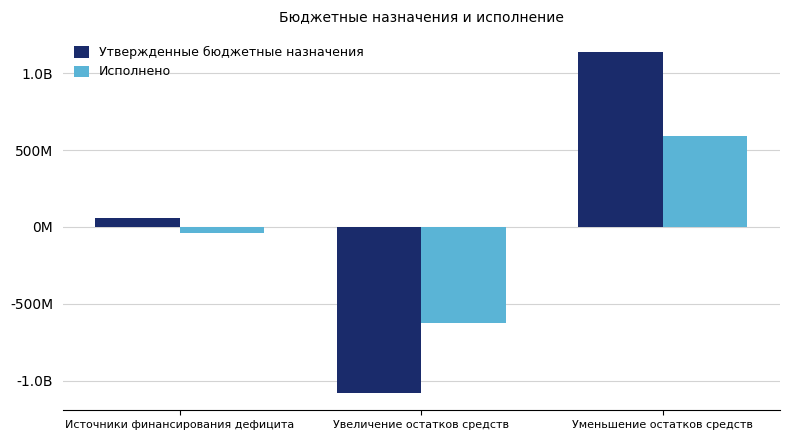

Are the bars horizontal?

No